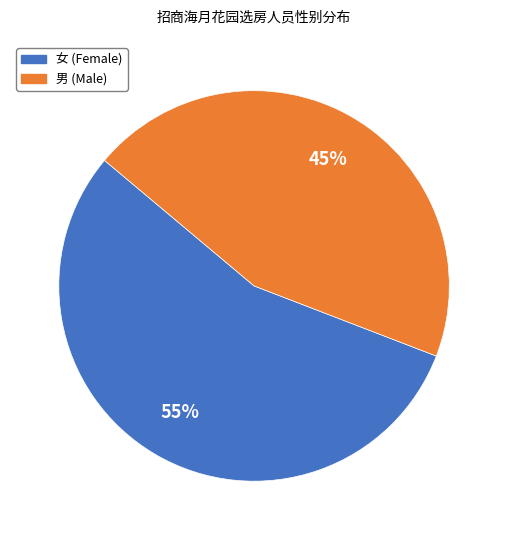

What is the smallest slice in the pie chart?

男